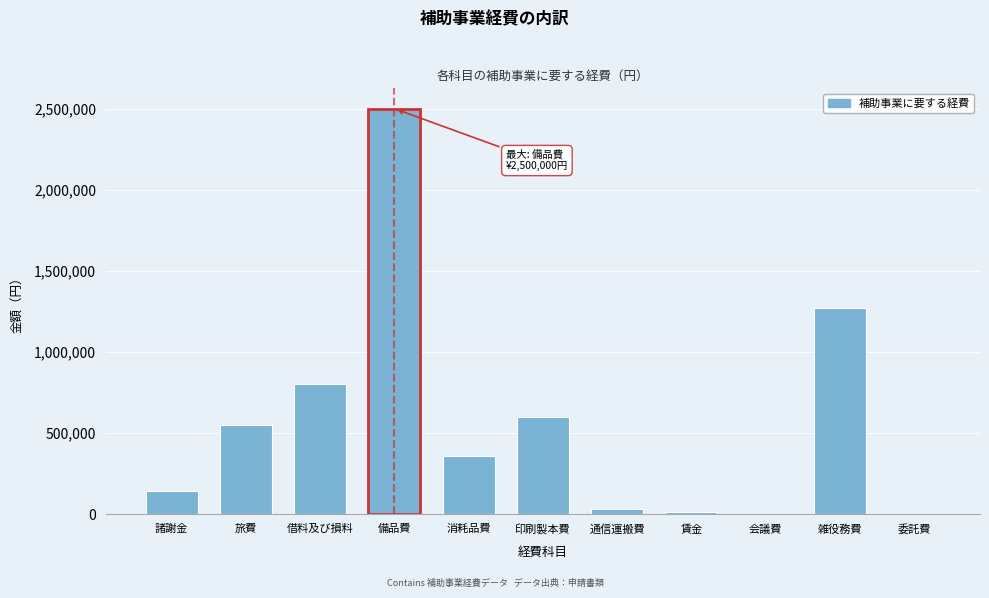

What is the change in value from 諸謝金 to 印刷製本費?

+458000